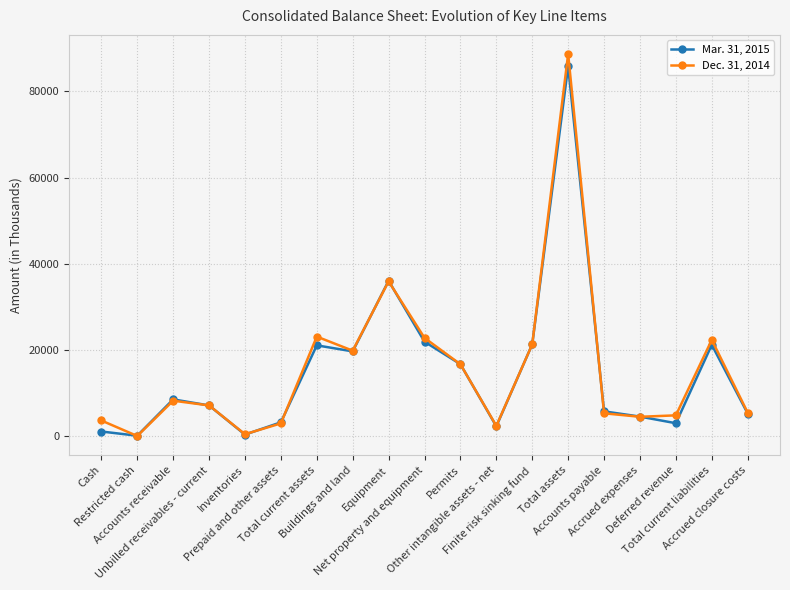

List the series in order of their peak value, highest first.

Dec. 31, 2014, Mar. 31, 2015